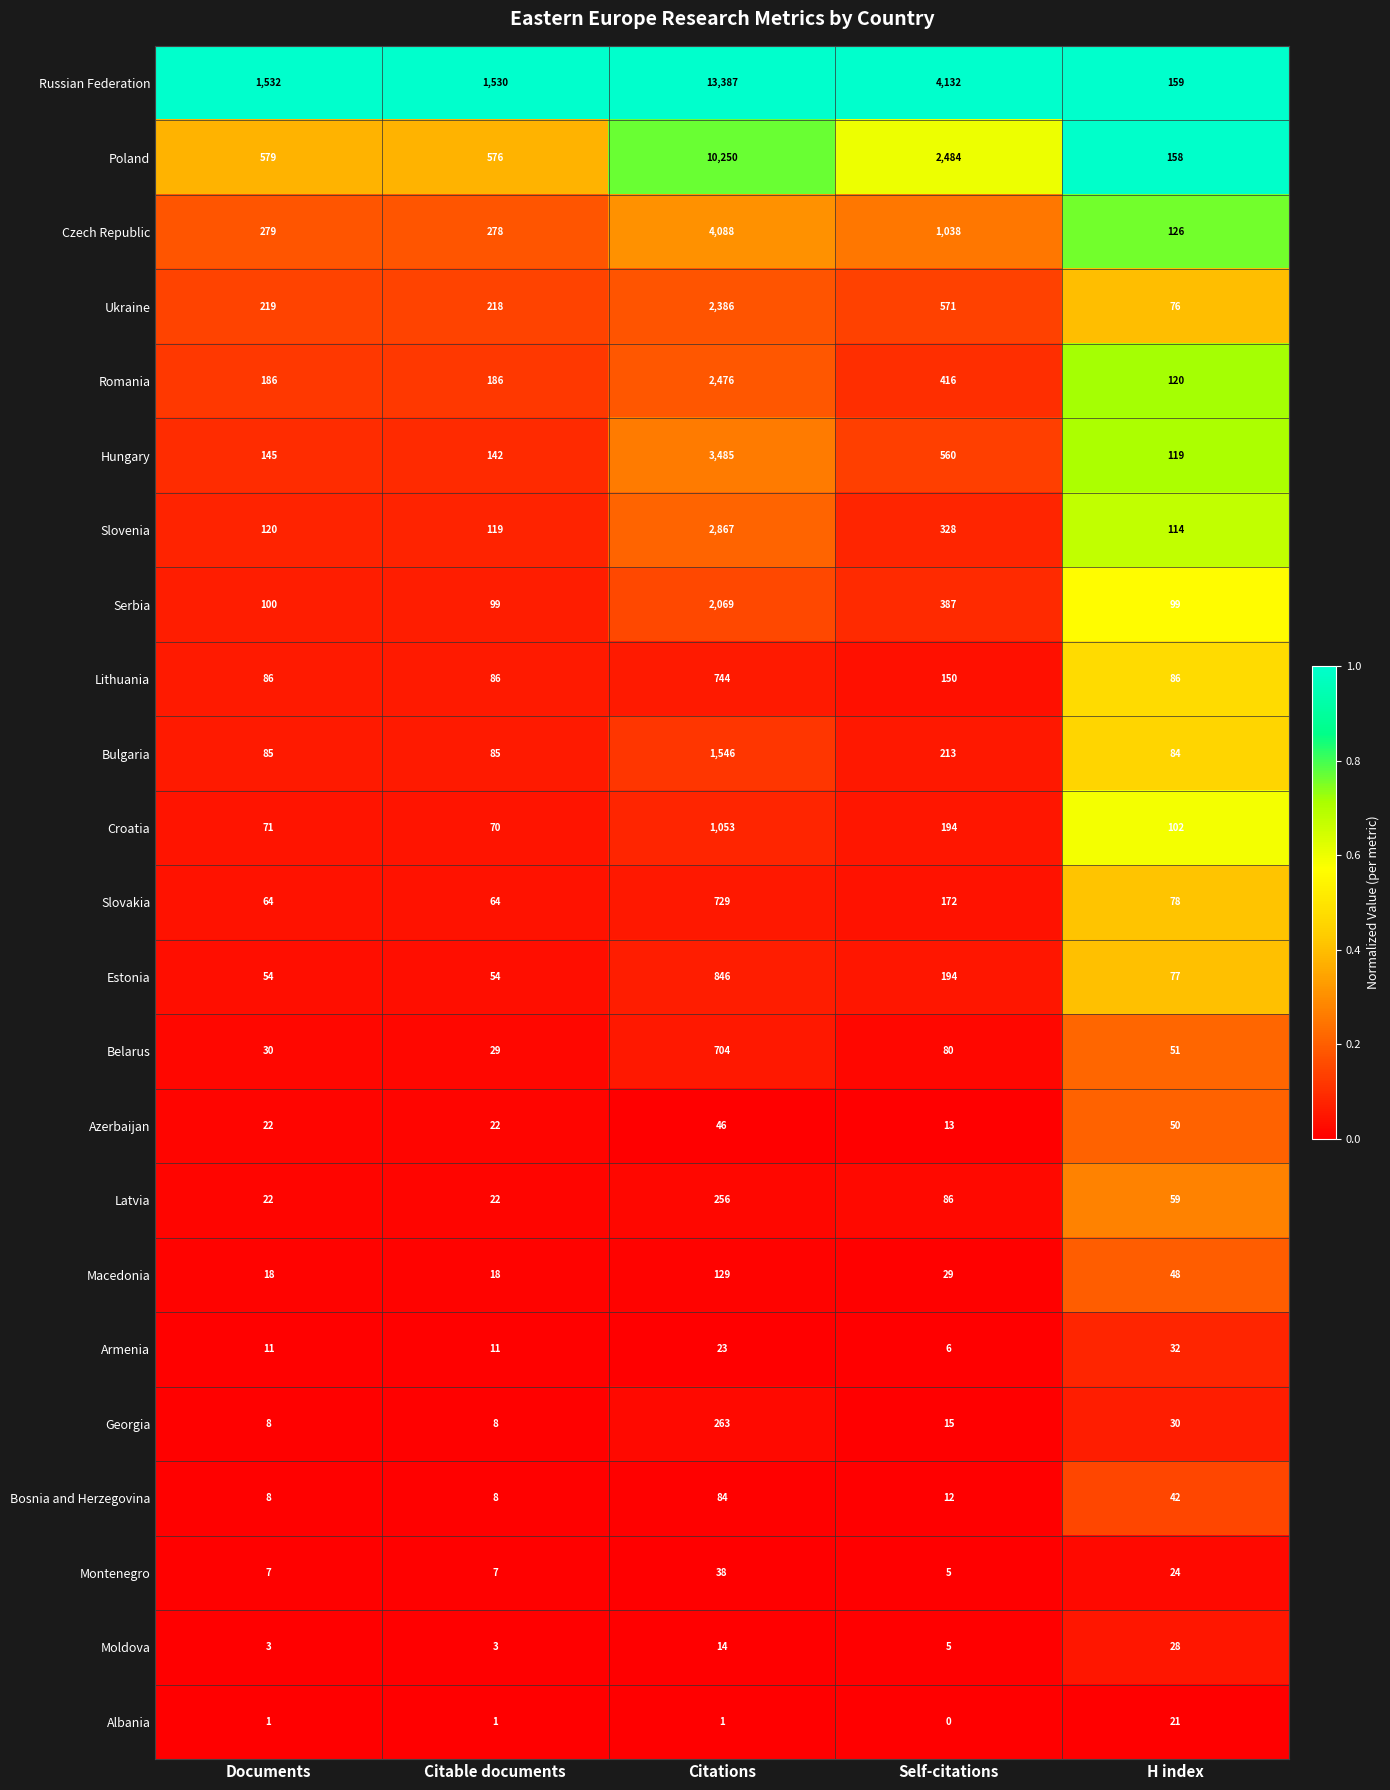

Which series has the widest spread of values?

Russian Federation